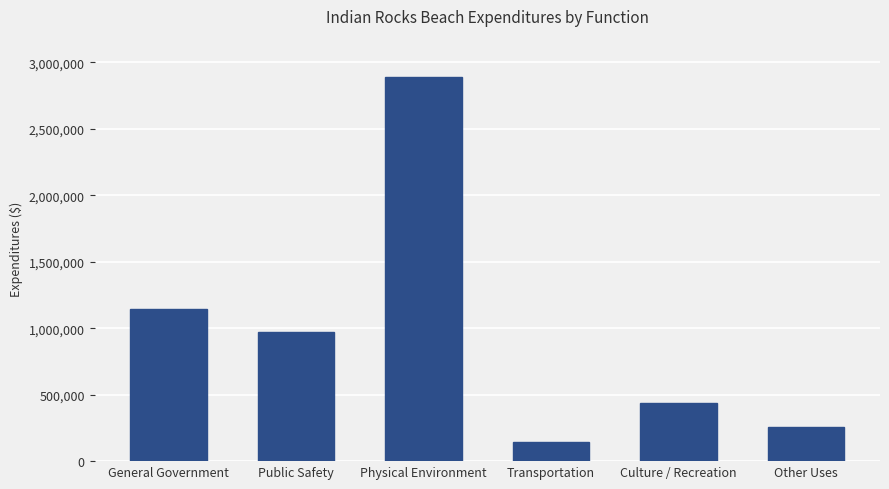

Reading left to right, transcribe all the data shown in this chart.

1145527	972479	2889169	141826	438538	254806